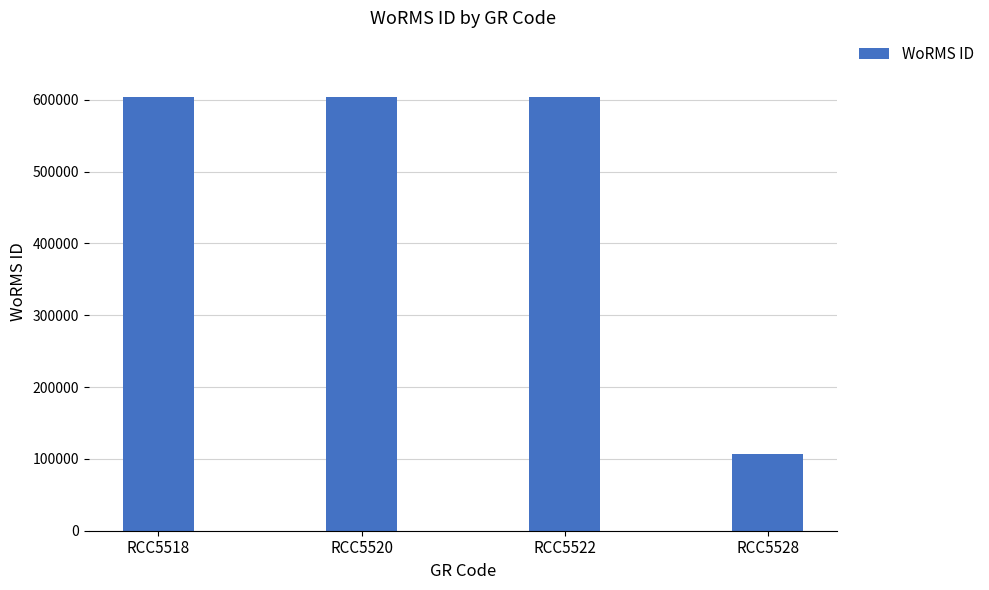

Approximately how many times larger is the value at RCC5528 compared to RCC5518?

0.2